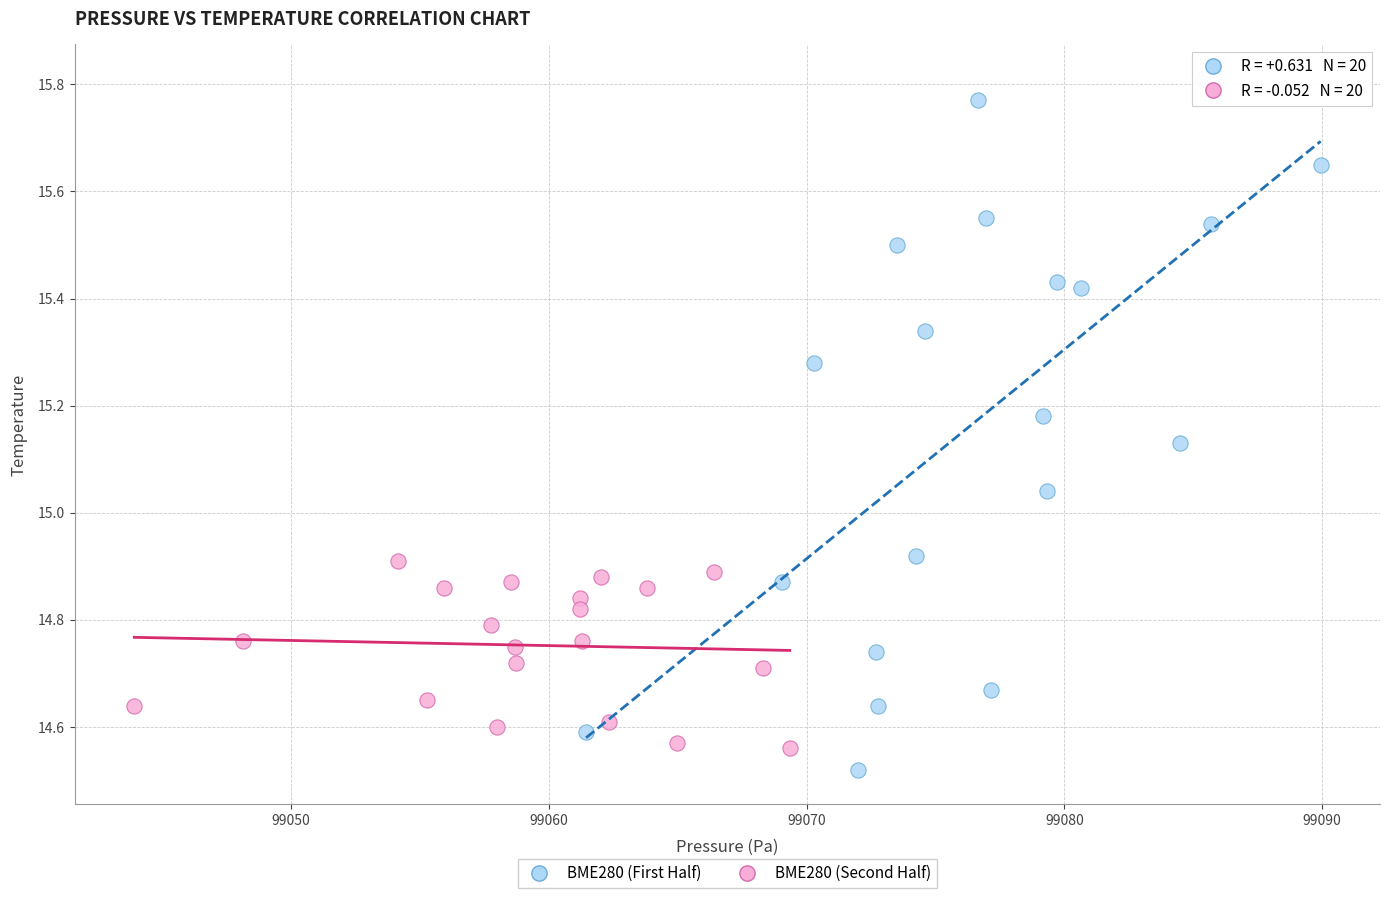

Which series reaches the maximum Y coordinate?

BME280 (First Half)